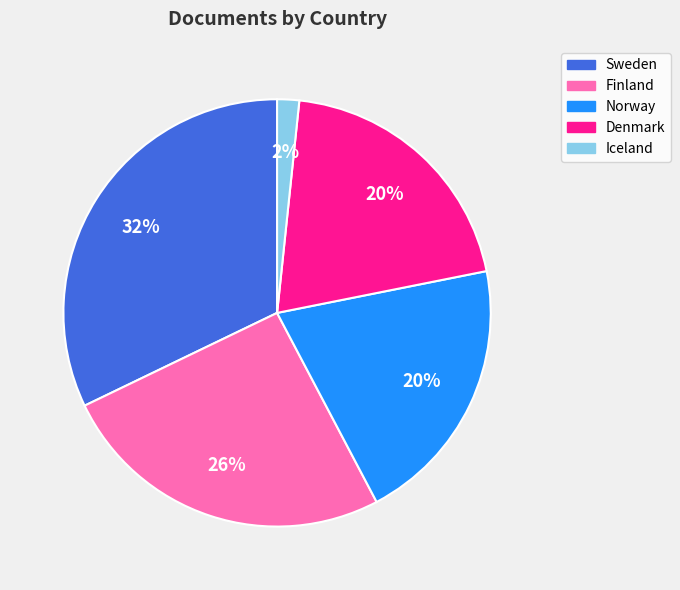

Is there a majority slice in this chart?

No